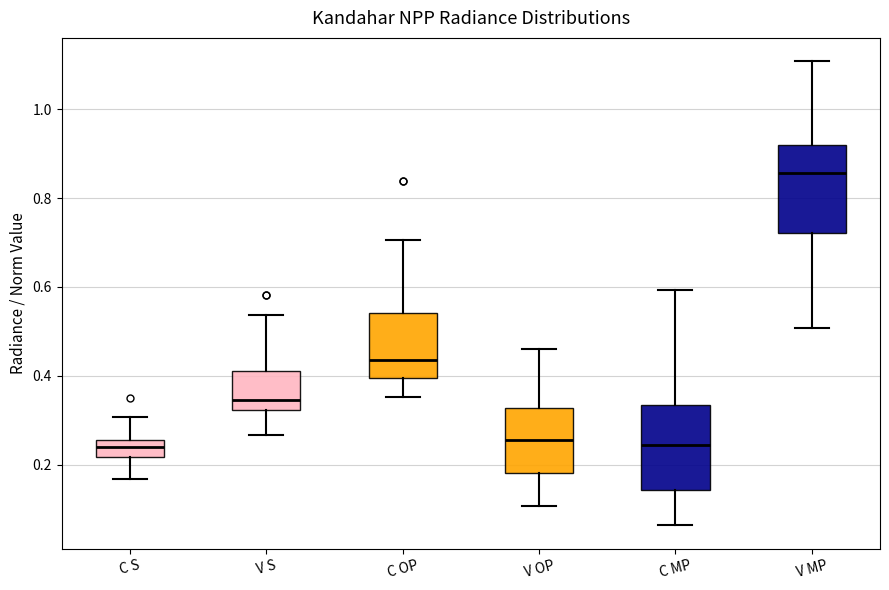

Where is the upper edge of the box for V MP on the y-axis? The values are not printed on the chart, so give them approximately, as read against the axis.

0.92